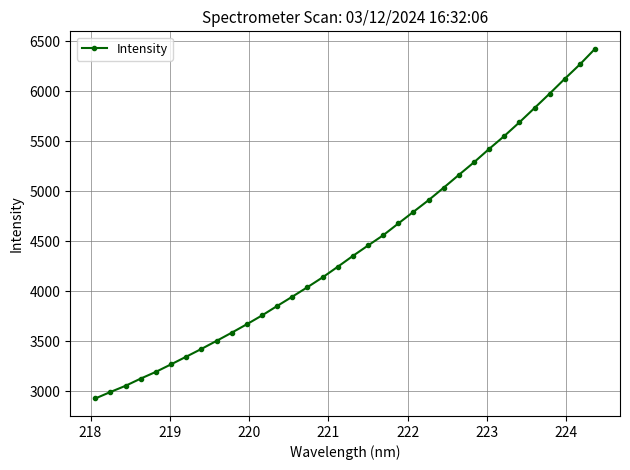

What is the maximum value shown in the chart?

6426.6